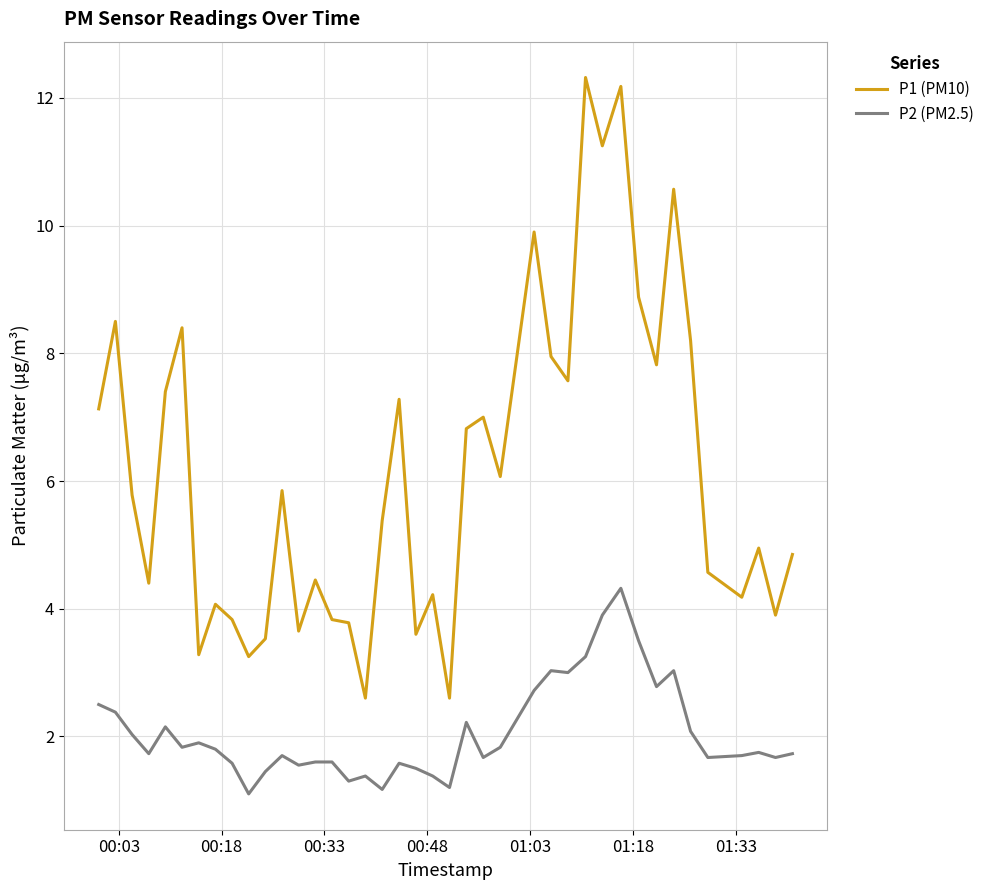

List the series in order of their peak value, lowest first.

P2 (PM2.5), P1 (PM10)